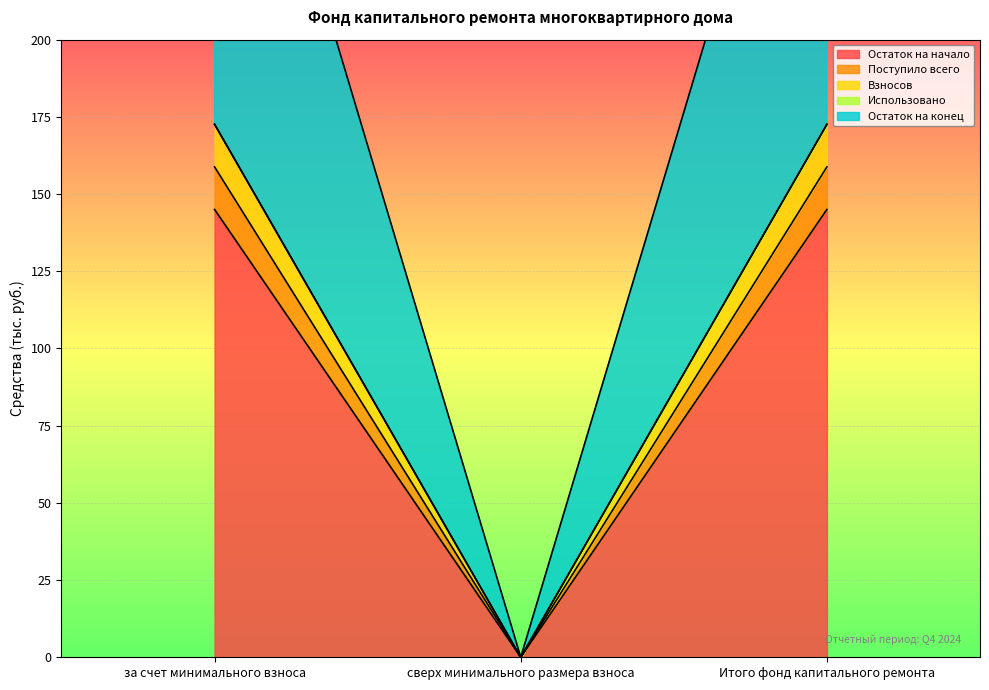

Is it true that Взносов equals 214.8 at за счет минимального взноса?

False